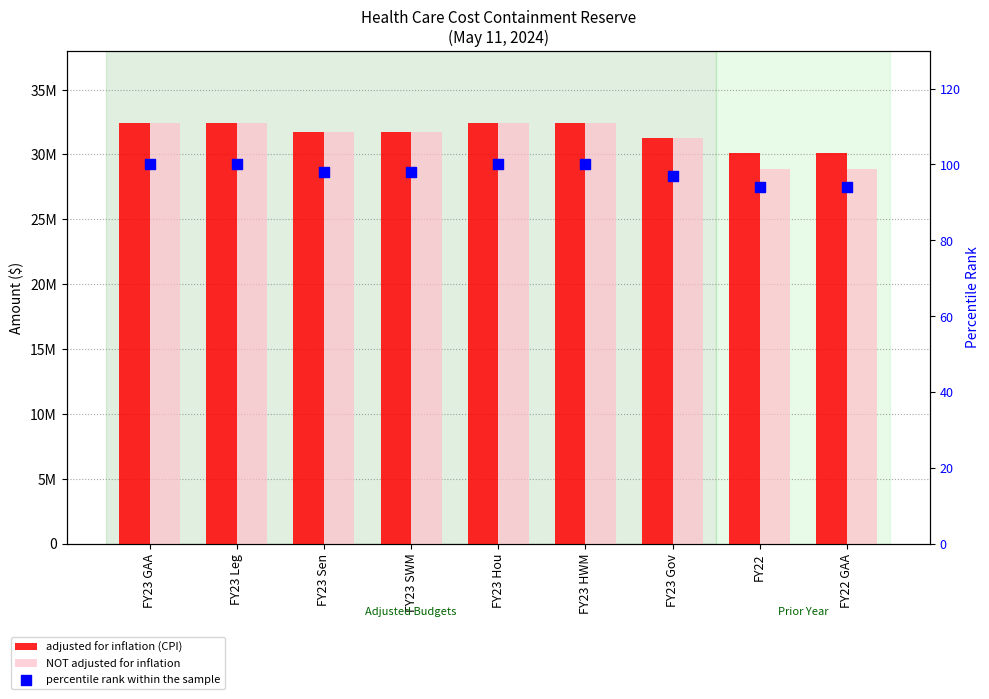

Which series contains the highest Y value?

adjusted for inflation (CPI)